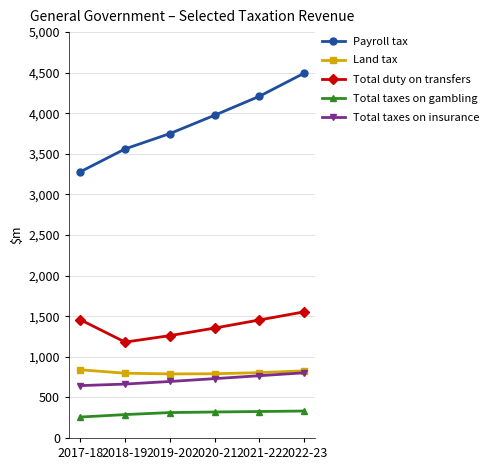

Which category has the highest value across all series?

2022-23